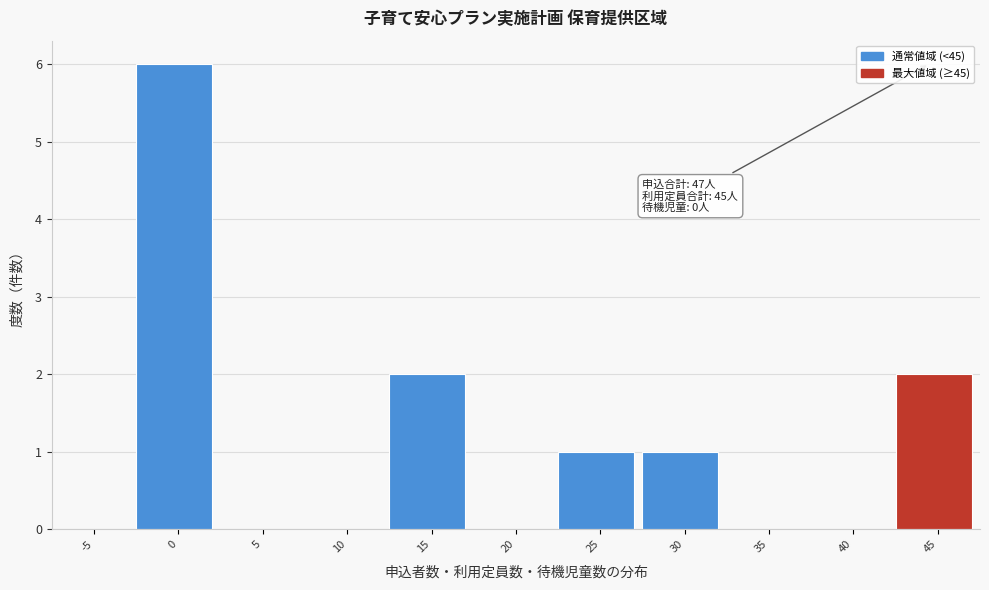

Reading left to right, transcribe all the data shown in this chart.

-5=0	0=6	5=0	10=0	15=2	20=0	25=1	30=1	35=0	40=0	45=2